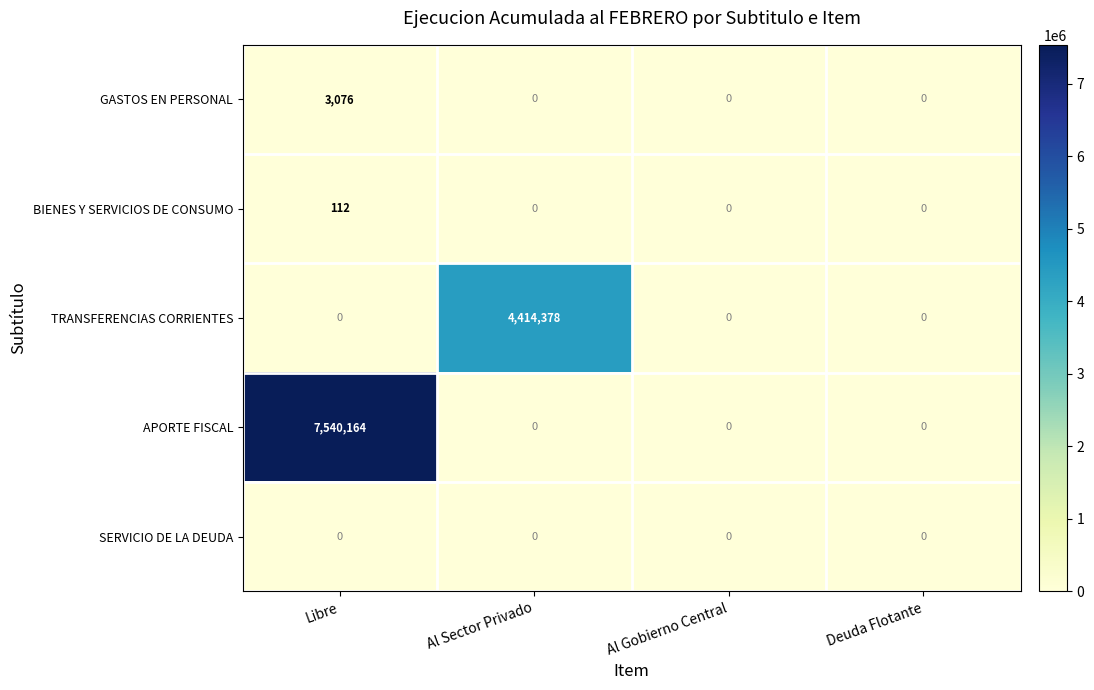

How many APORTE FISCAL values are between 0 and 7540164?

4